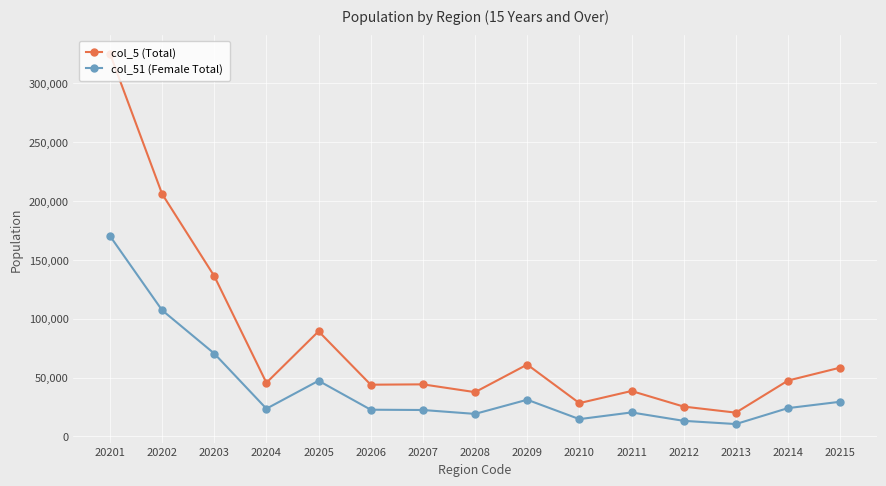

At 20214, list the series in order from smallest to largest.

col_51 (Female Total), col_5 (Total)